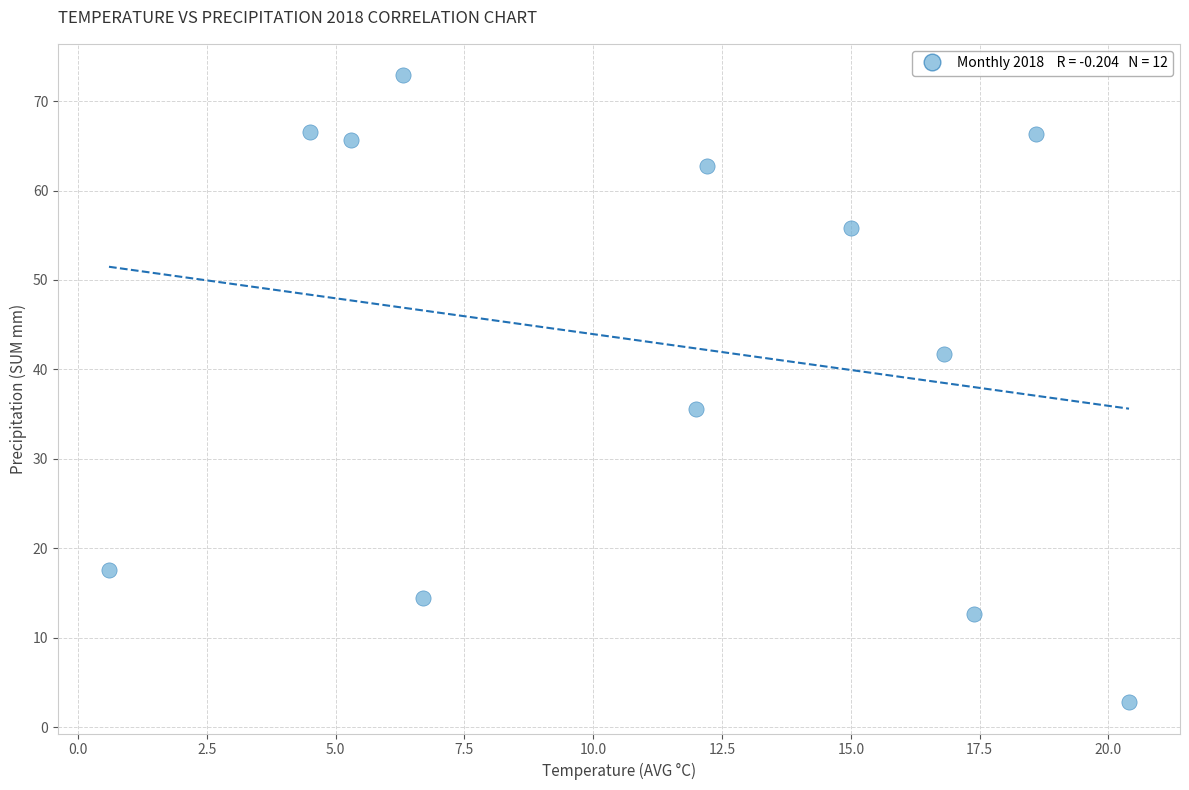

What is the average Y value?

42.9